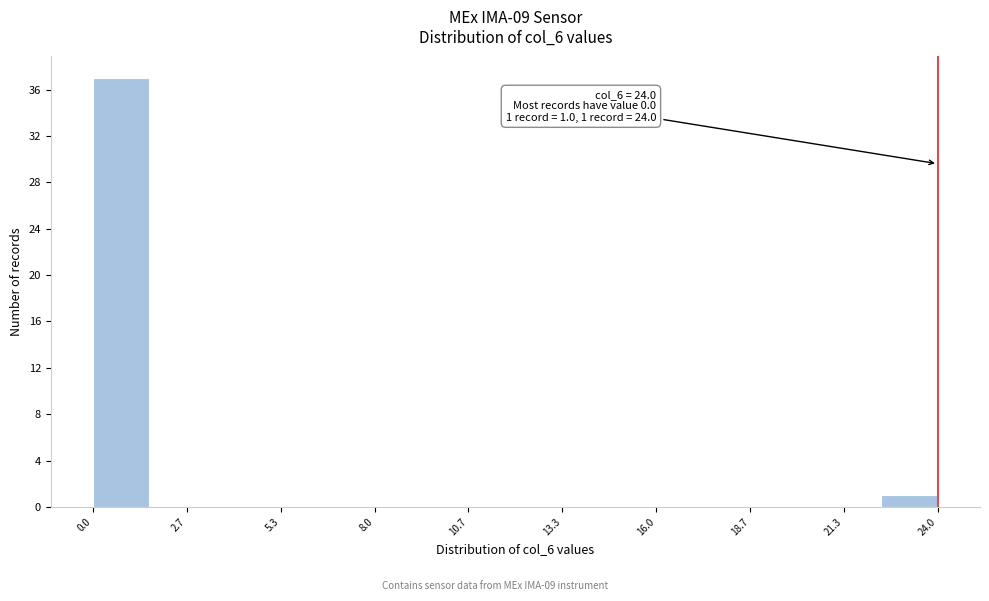

Read against the x-axis, roughly where is the centre of the tallest bar?

1.0